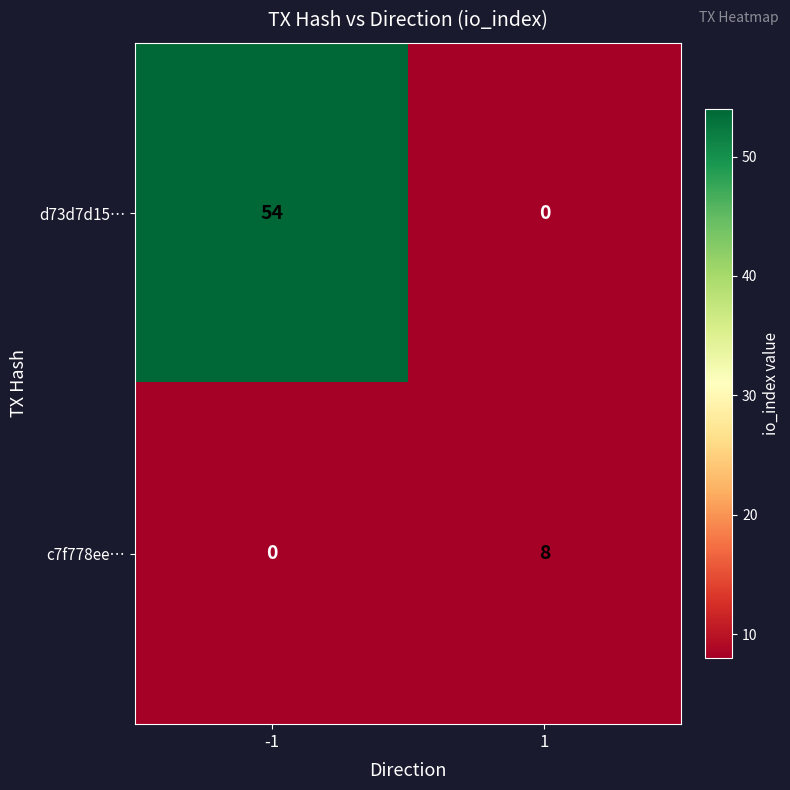

Rank the series by their average value, from highest to lowest.

d73d7d15…, c7f778ee…